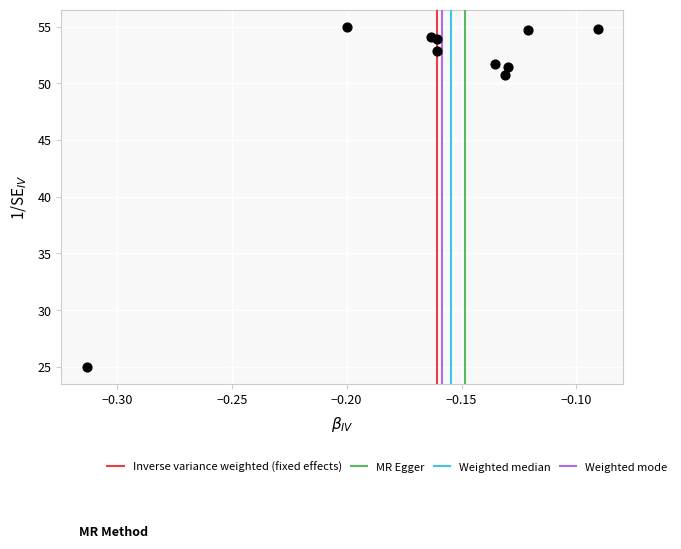

What is the average Y value?

50.4